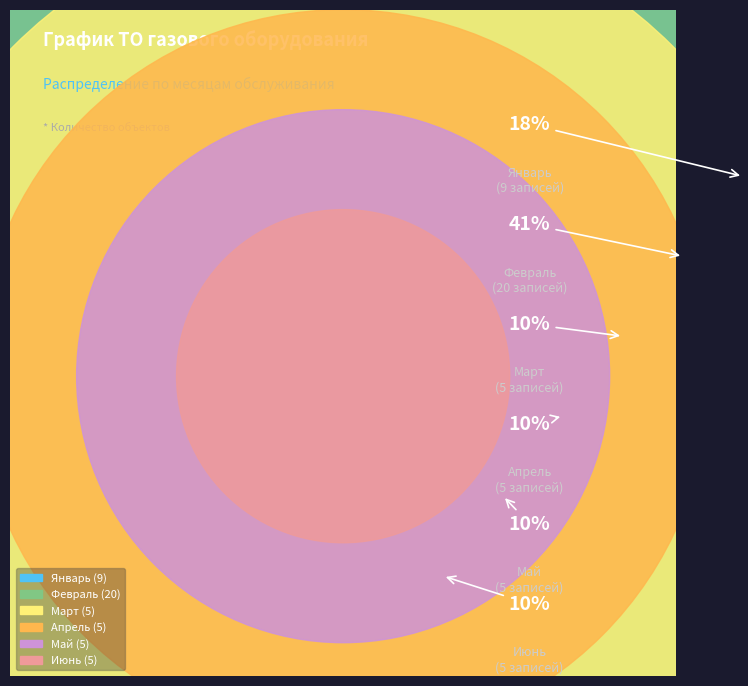

What is the largest slice in the pie chart?

Февраль